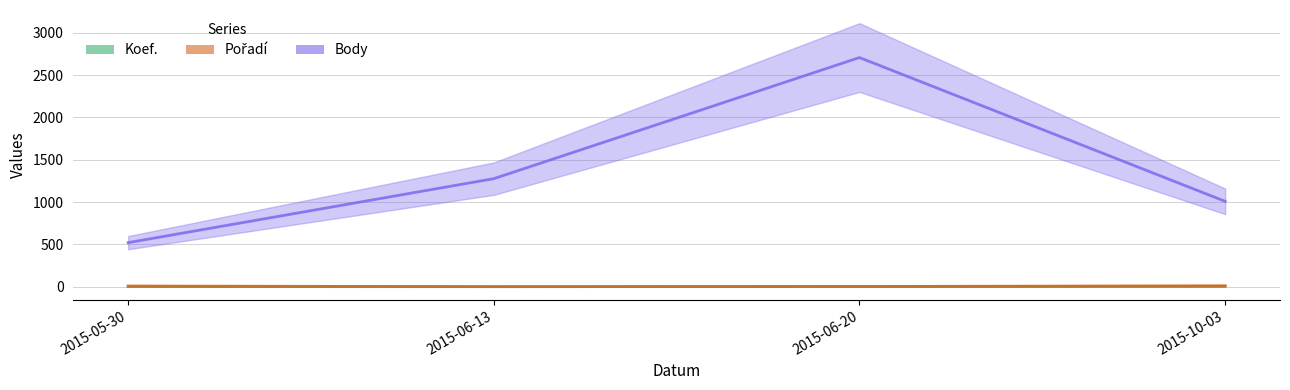

How many values in the Pořadí series exceed 9?

1